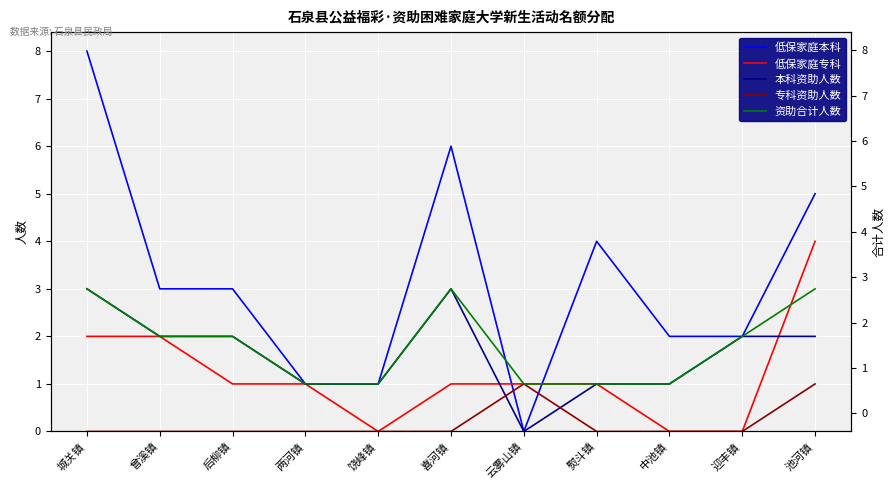

Which series has the largest total across all categories?

低保家庭本科